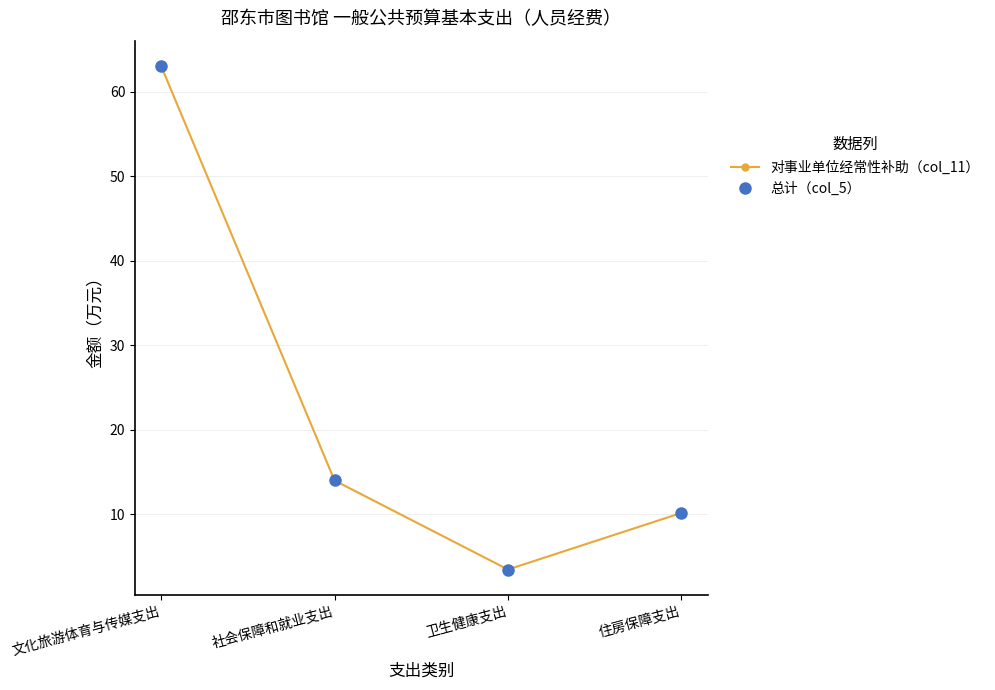

What is the label of the 4th point from the right?

文化旅游体育与传媒支出